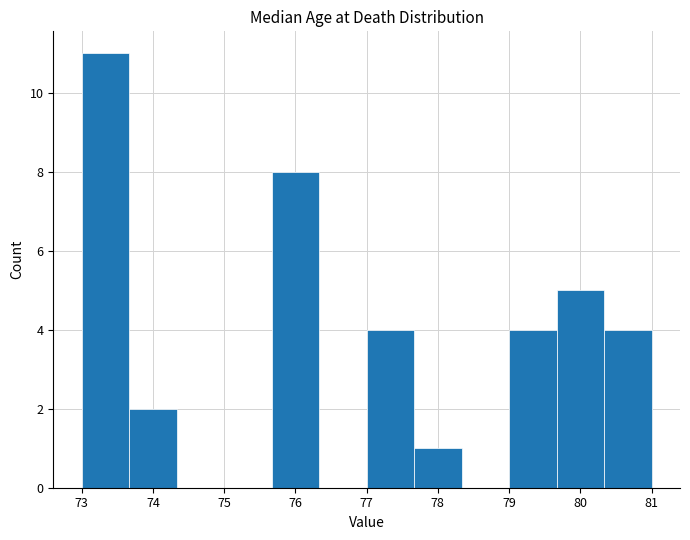

Reading left to right, list every bar in this chart as the range it spans on the x-axis followed by its height. Neither the bar edges nor the heights are printed on the chart, so give them approximately, as read against the axes.

73.0 to 73.7: 11
73.7 to 74.3: 2
74.3 to 75.0: 0
75.0 to 75.7: 0
75.7 to 76.3: 8
76.3 to 77.0: 0
77.0 to 77.7: 4
77.7 to 78.3: 1
78.3 to 79.0: 0
79.0 to 79.7: 4
79.7 to 80.3: 5
80.3 to 81.0: 4